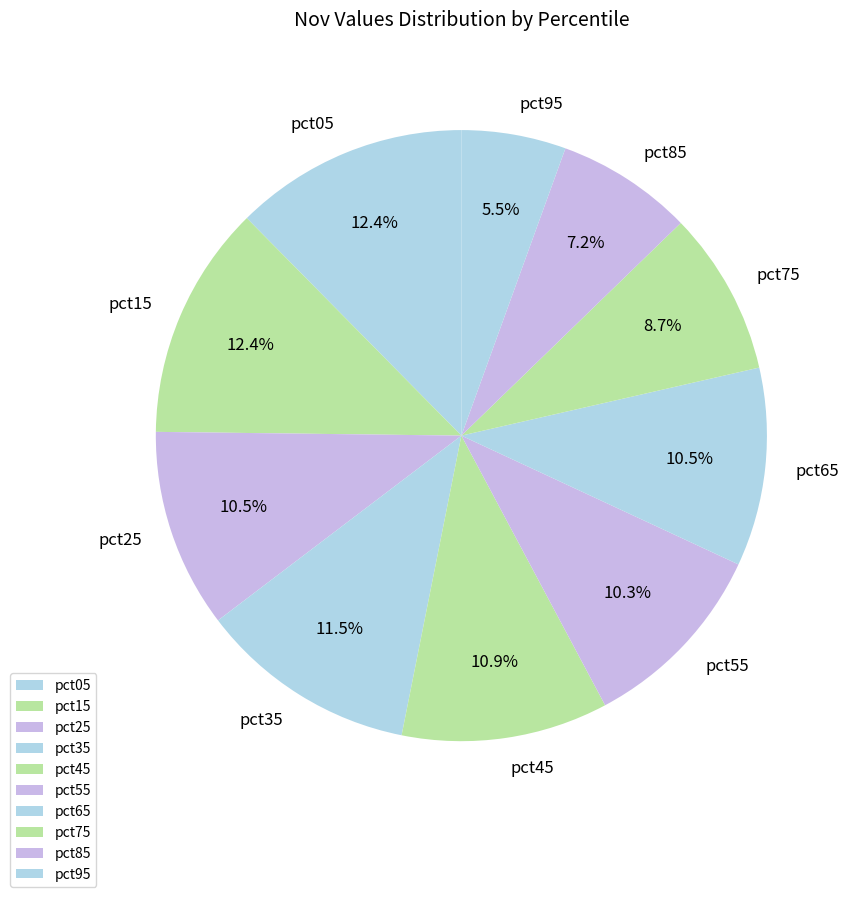

Which slice is the smallest?

pct95